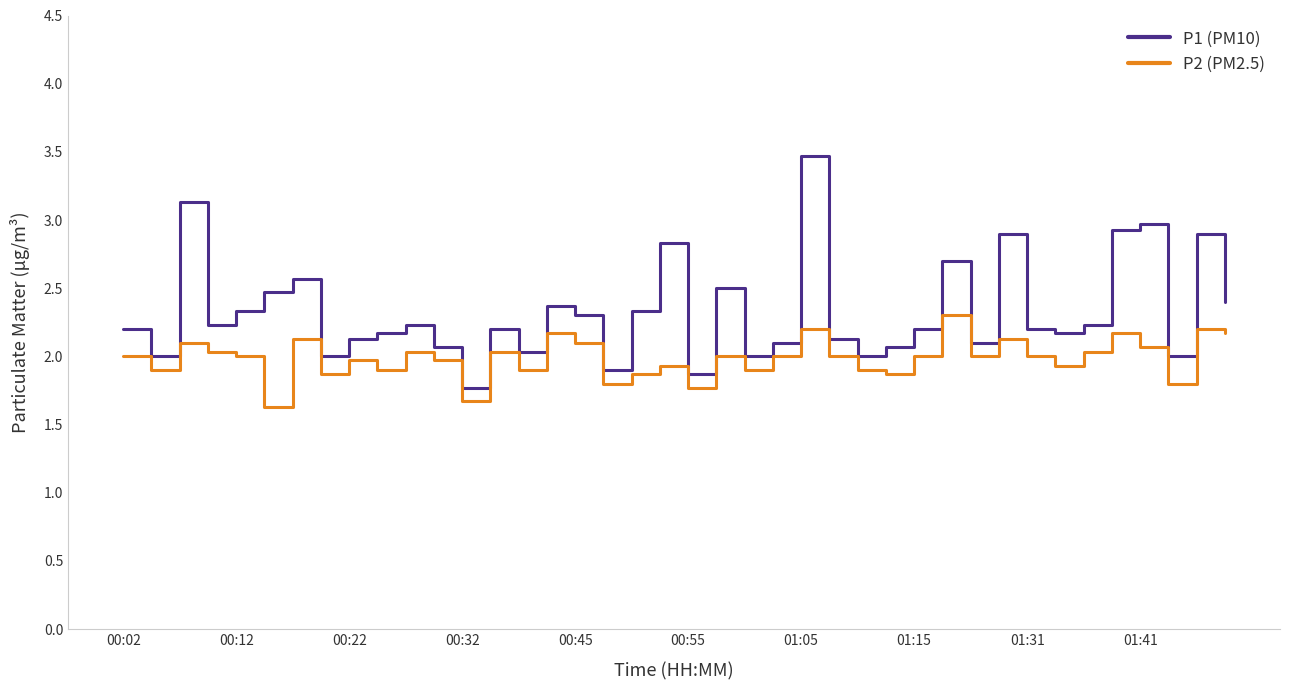

List the series in order of their overall mean, lowest first.

P2 (PM2.5), P1 (PM10)